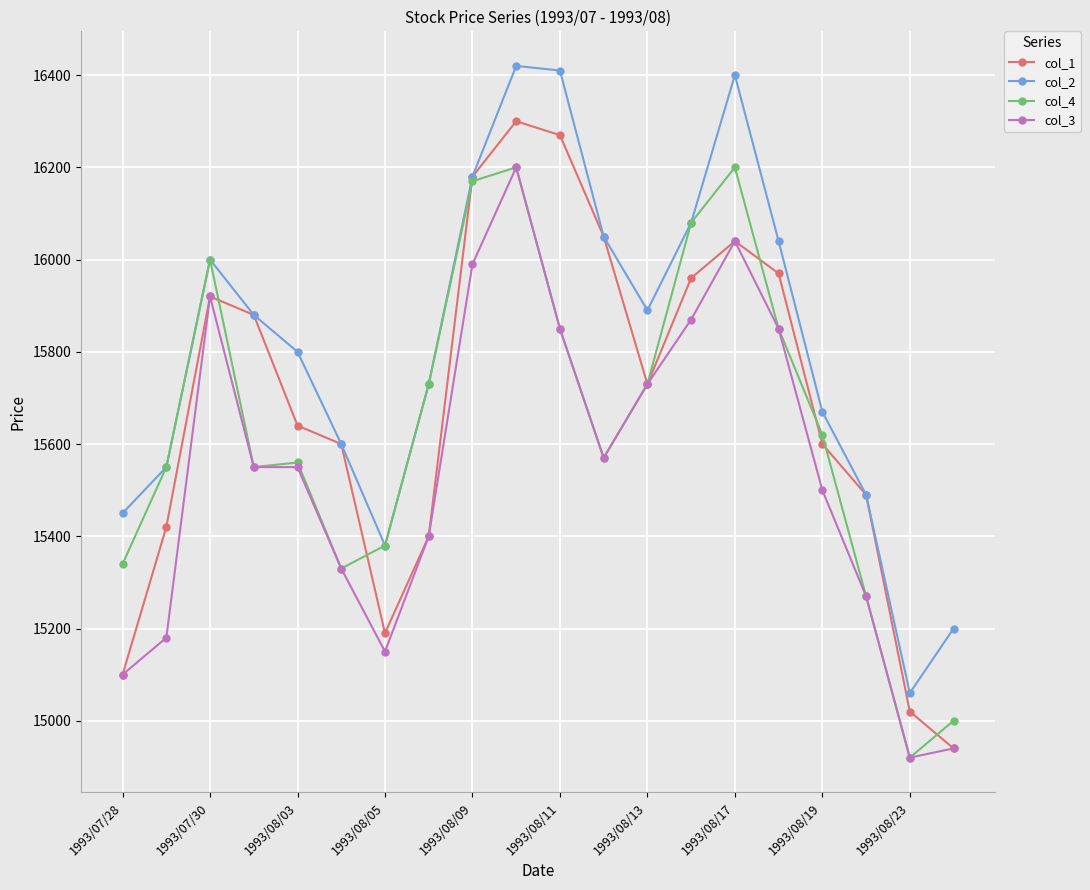

What is the highest value of the col_1 series?

16300